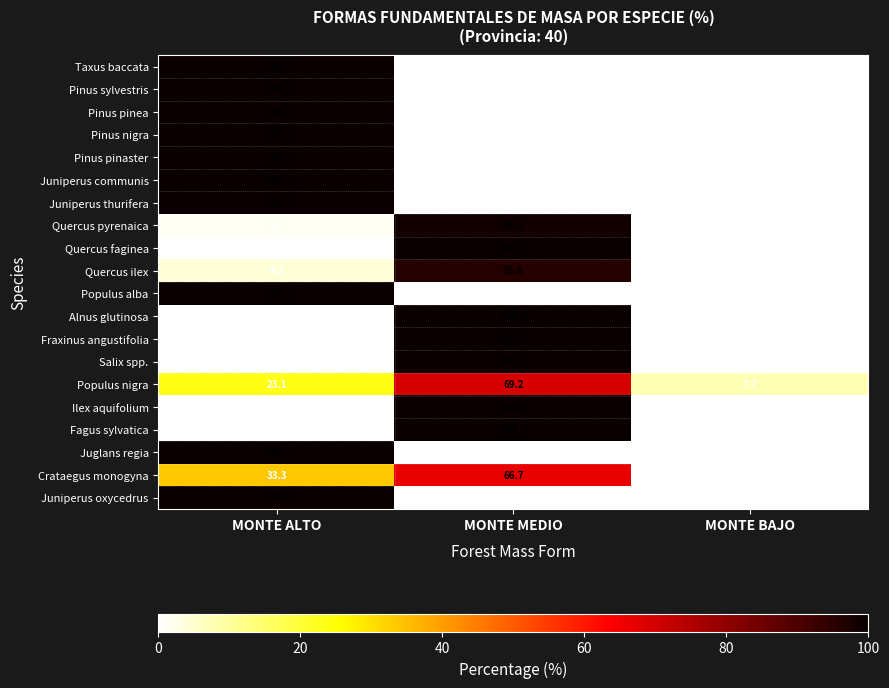

What is the approximate value of Populus nigra at MONTE BAJO?

7.7